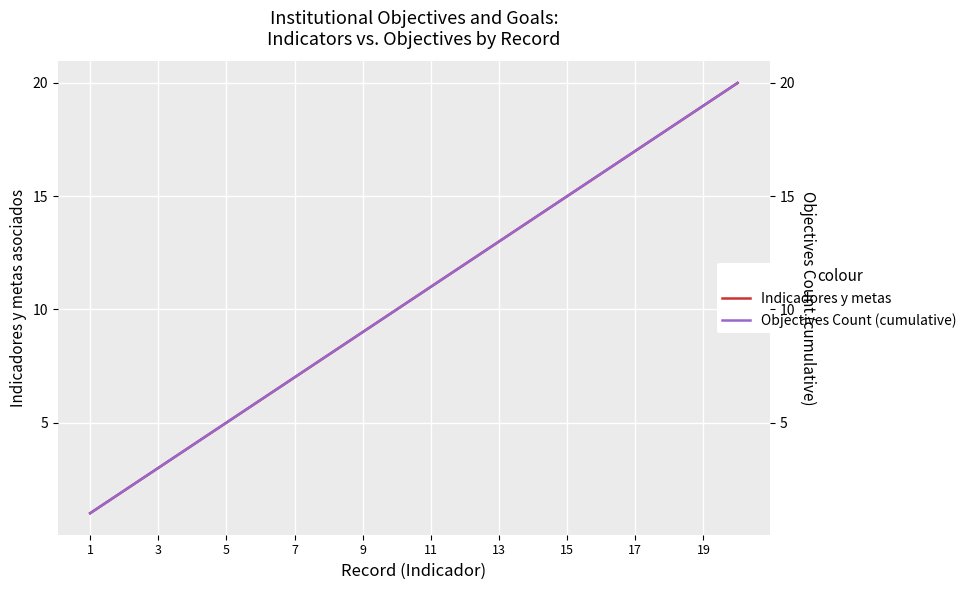

What is the value of the Objectives Count (cumulative) point at the 14th from the left?

7